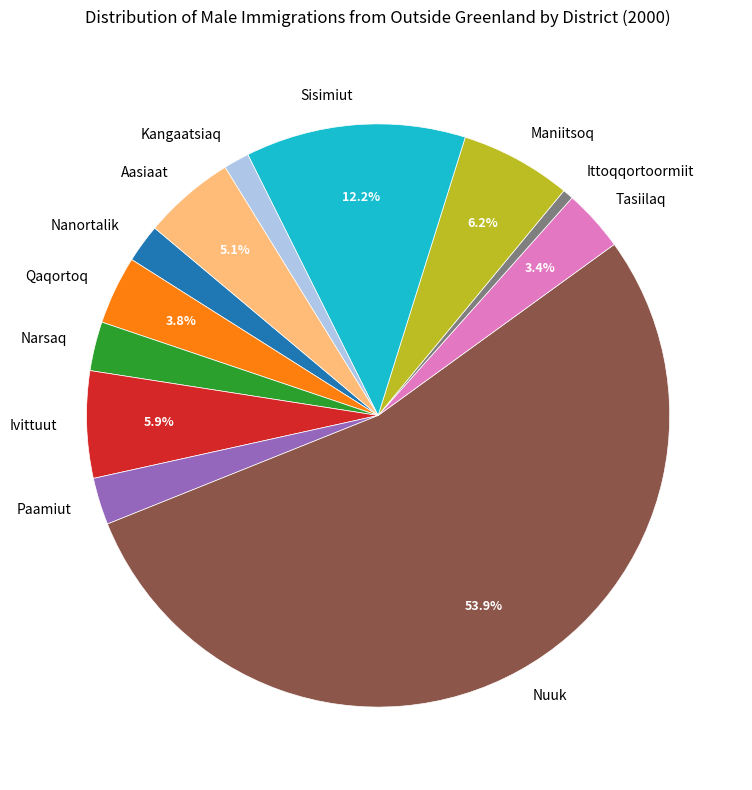

What portion of the pie excludes Sisimiut?

87.8%